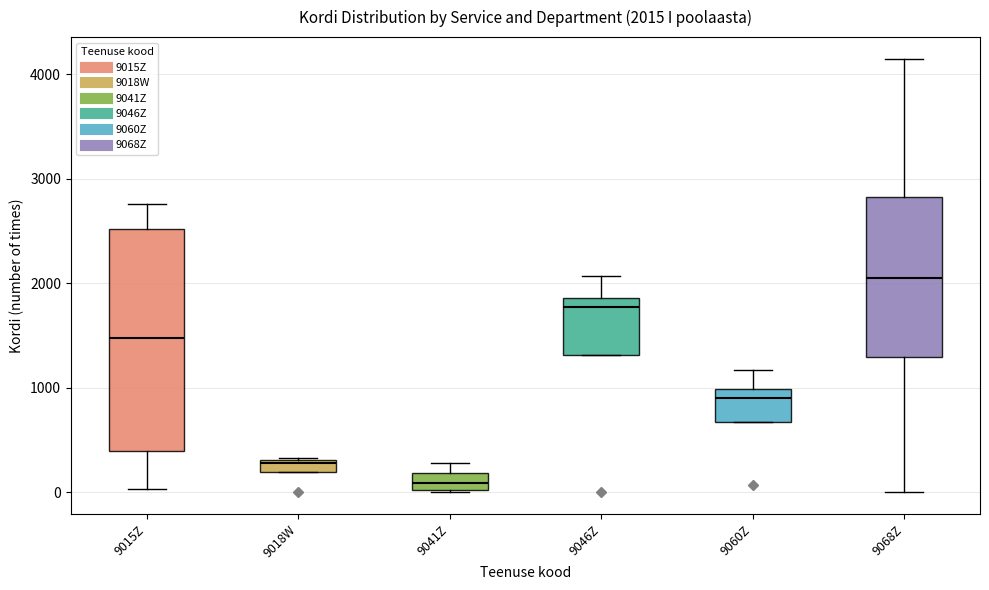

Which box has the highest median line?

9068Z